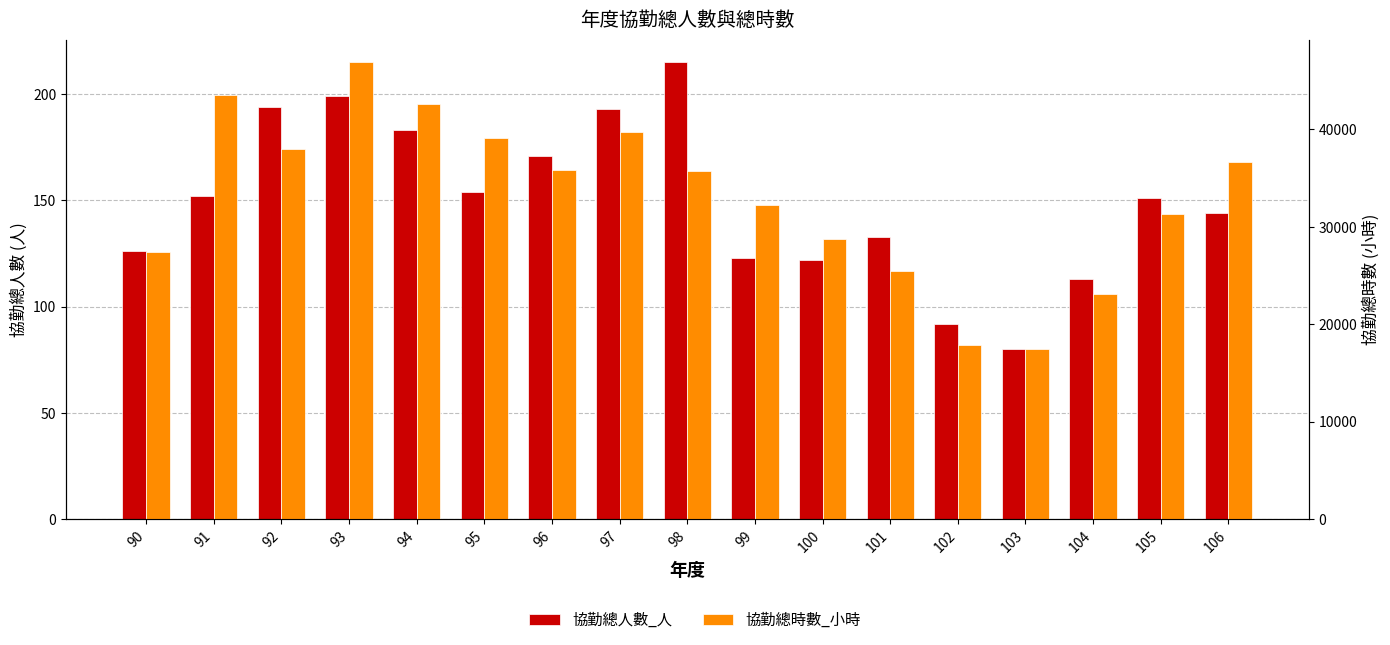

Which series has the largest total across all categories?

協勤總時數_小時